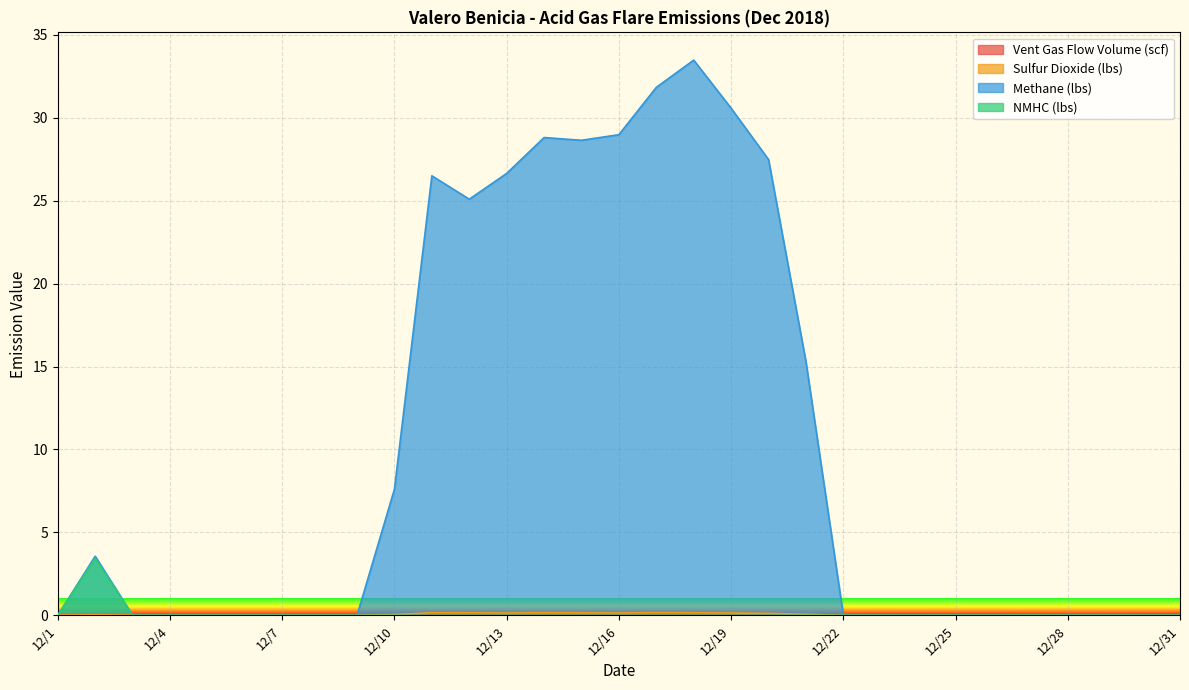

Reading left to right, transcribe all the data shown in this chart.

Vent Gas Flow Volume (scf): 12/1=0.0	12/2=0.0	12/3=0.0	12/4=0.0	12/5=0.0	12/6=0.0	12/7=0.0	12/8=0.0	12/9=0.0	12/10=0.0	12/11=0.1	12/12=0.1	12/13=0.1	12/14=0.1	12/15=0.1	12/16=0.1	12/17=0.1	12/18=0.1	12/19=0.1	12/20=0.1	12/21=0.0	12/22=0.0	12/23=0.1	12/24=0.1	12/25=0.1	12/26=0.1	12/27=0.1	12/28=0.0	12/29=0.0	12/30=0.1	12/31=0.1
Sulfur Dioxide (lbs): 12/1=0.0	12/2=0.0	12/3=0.0	12/4=0.0	12/5=0.0	12/6=0.0	12/7=0.0	12/8=0.0	12/9=0.0	12/10=0.0	12/11=0.2	12/12=0.1	12/13=0.1	12/14=0.2	12/15=0.1	12/16=0.1	12/17=0.2	12/18=0.2	12/19=0.1	12/20=0.1	12/21=0.1	12/22=0.0	12/23=0.0	12/24=0.0	12/25=0.0	12/26=0.0	12/27=0.0	12/28=0.0	12/29=0.0	12/30=0.0	12/31=0.0
Methane (lbs): 12/1=0.0	12/2=3.6	12/3=0.0	12/4=0.0	12/5=0.0	12/6=0.0	12/7=0.0	12/8=0.0	12/9=0.0	12/10=7.6	12/11=26.5	12/12=25.1	12/13=26.6	12/14=28.8	12/15=28.6	12/16=29.0	12/17=31.8	12/18=33.5	12/19=30.6	12/20=27.5	12/21=15.3	12/22=0.0	12/23=0.0	12/24=0.0	12/25=0.0	12/26=0.0	12/27=0.0	12/28=0.0	12/29=0.0	12/30=0.0	12/31=0.0
NMHC (lbs): 12/1=0.0	12/2=3.4	12/3=0.0	12/4=0.0	12/5=0.0	12/6=0.0	12/7=0.0	12/8=0.0	12/9=0.0	12/10=0.0	12/11=0.0	12/12=0.0	12/13=0.0	12/14=0.0	12/15=0.0	12/16=0.0	12/17=0.0	12/18=0.0	12/19=0.0	12/20=0.0	12/21=0.0	12/22=0.0	12/23=0.0	12/24=0.0	12/25=0.0	12/26=0.0	12/27=0.0	12/28=0.0	12/29=0.0	12/30=0.0	12/31=0.0